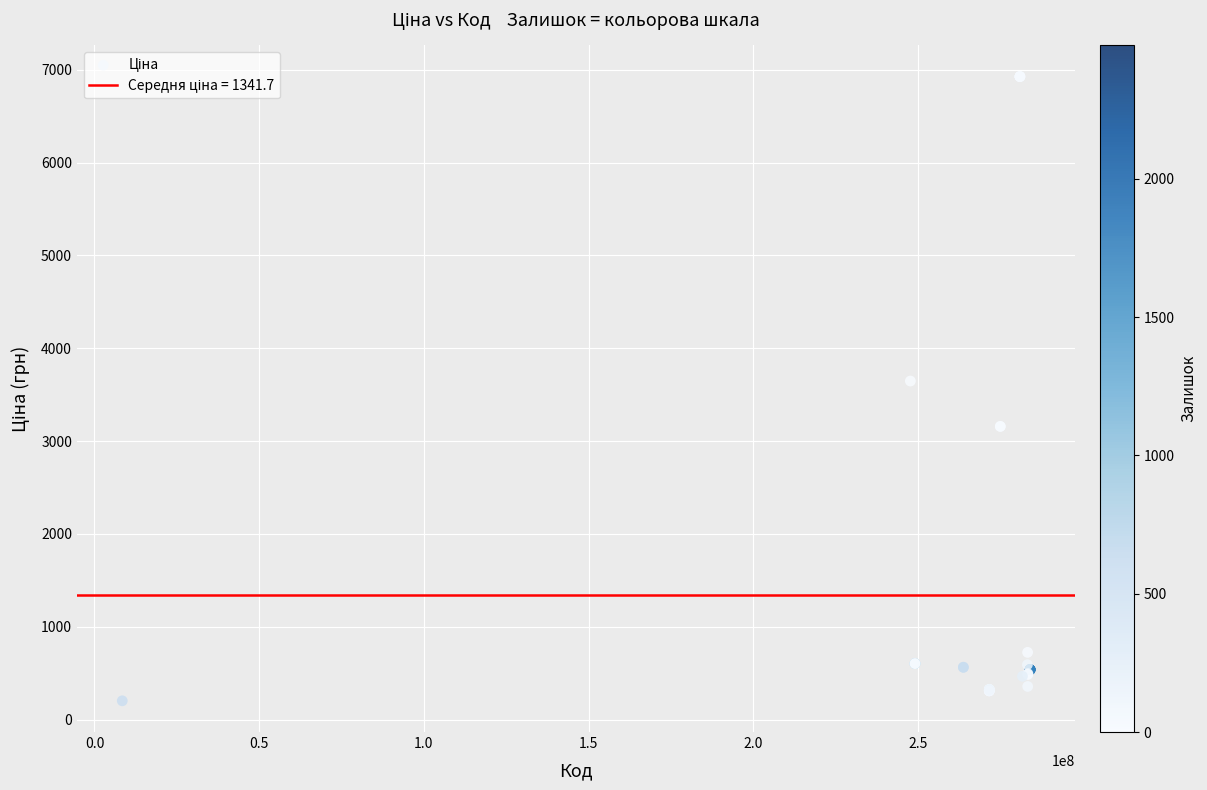

What Y value in the scatter plot is closest to 3564?

3646.5